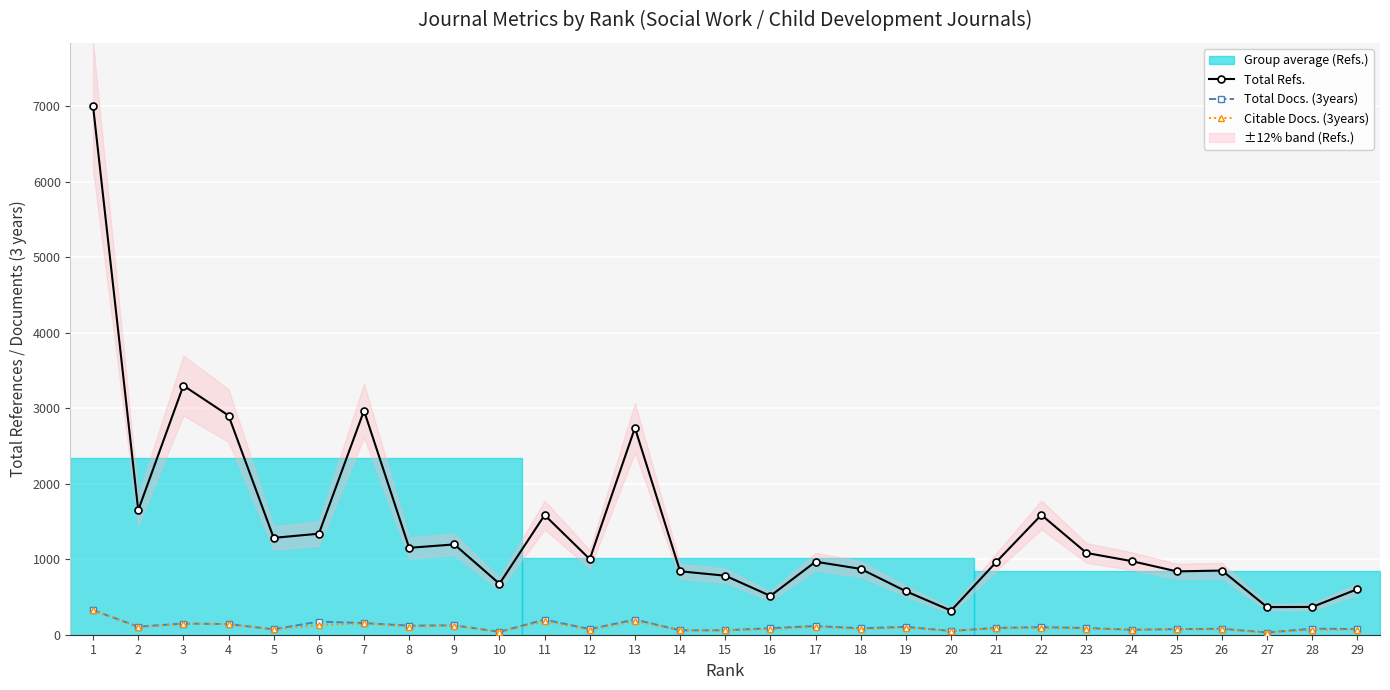

Count the number of categories in the chart.

29